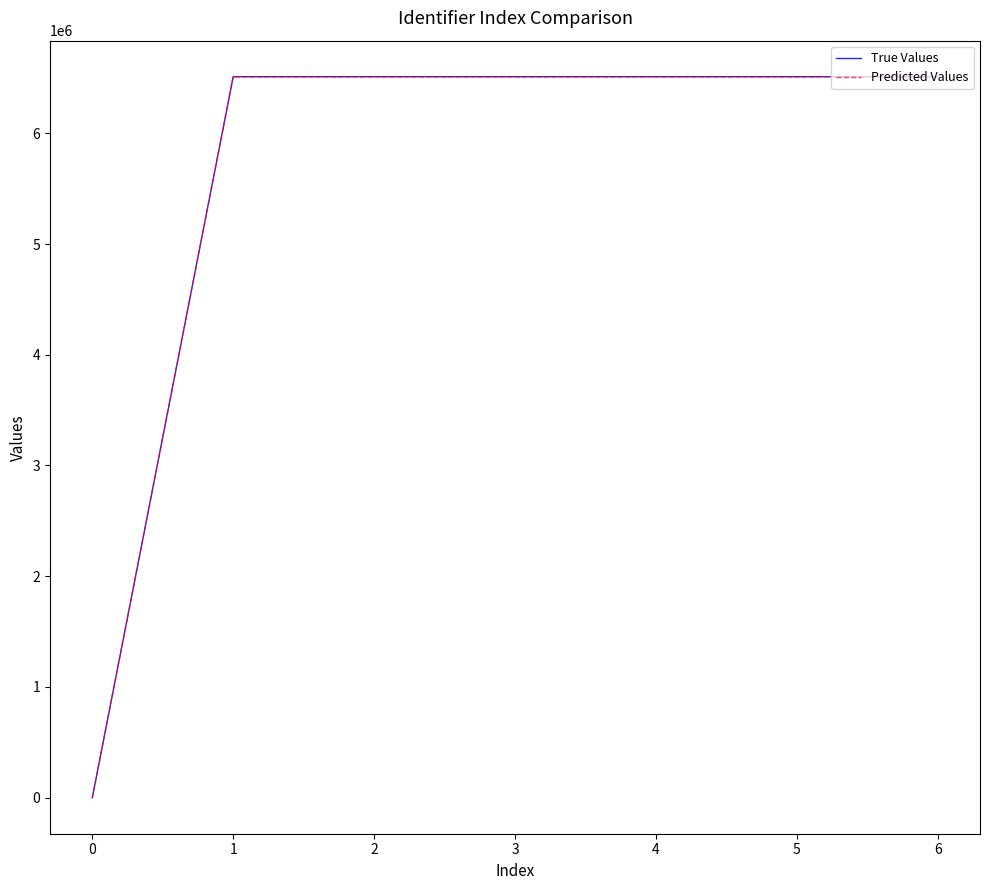

How many times do True Values and Predicted Values cross each other?

1